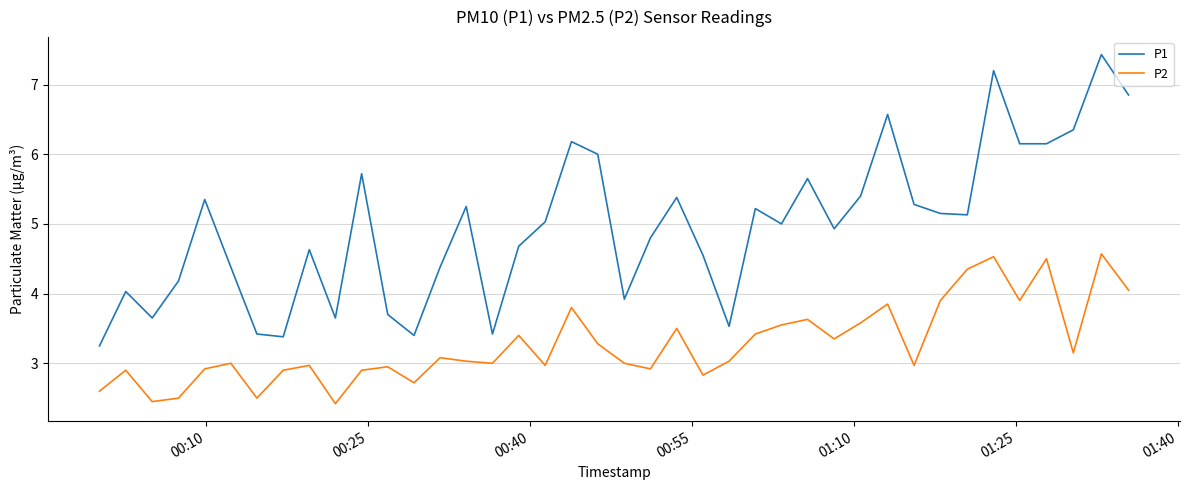

List the series in order of their overall mean, lowest first.

P2, P1